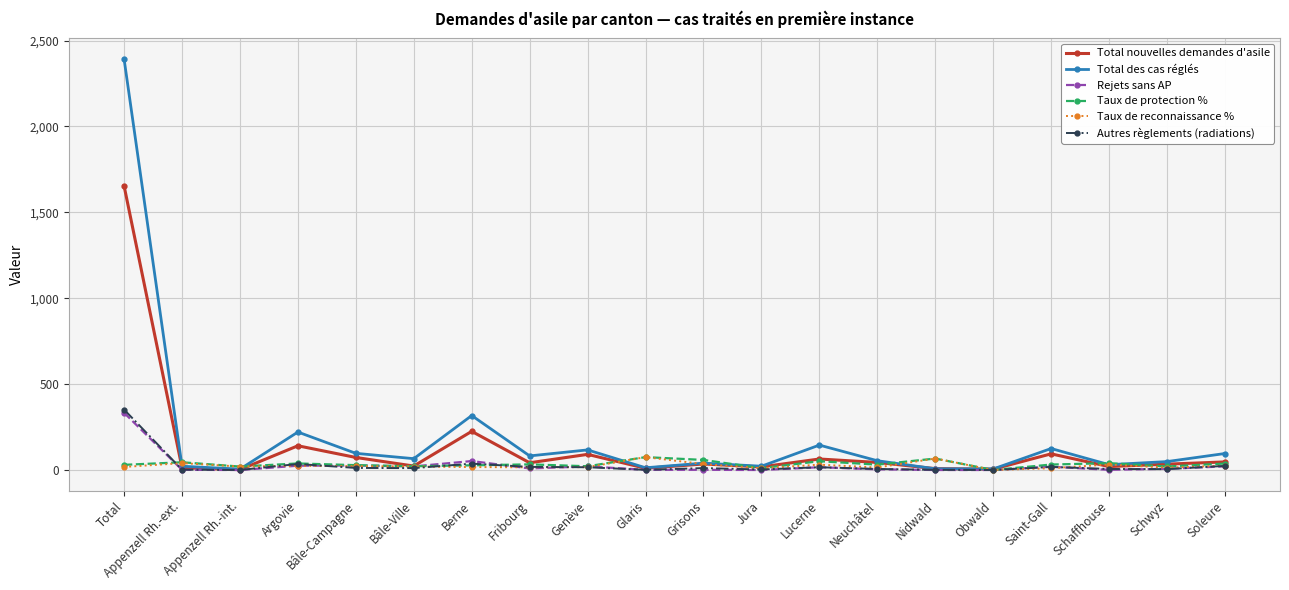

What is the label of the 8th point from the right?

Lucerne